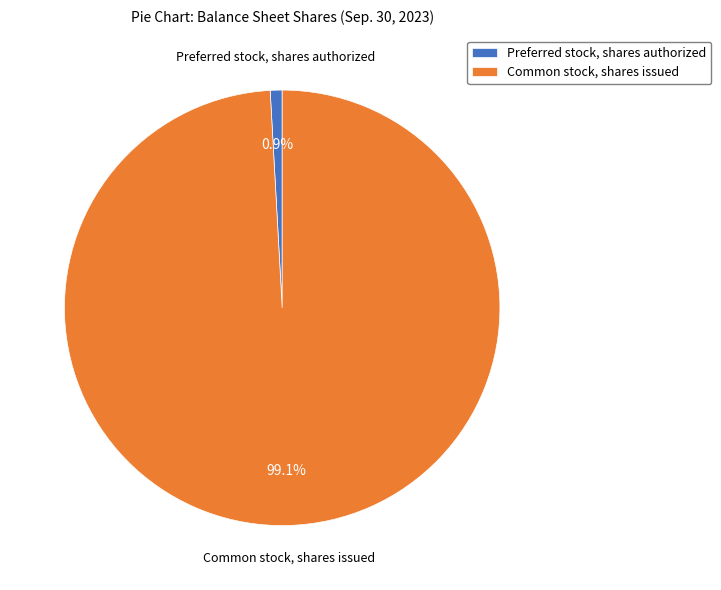

To the nearest percent, what percentage of the pie is Preferred stock, shares authorized?

1%